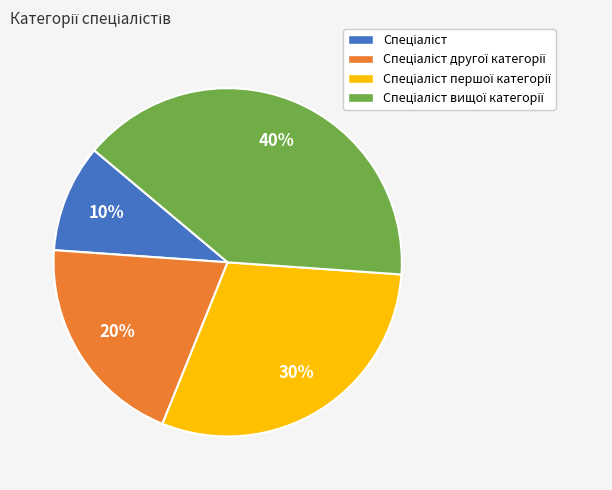

To the nearest percent, what is the difference between the largest and smallest slice percentages?

30%